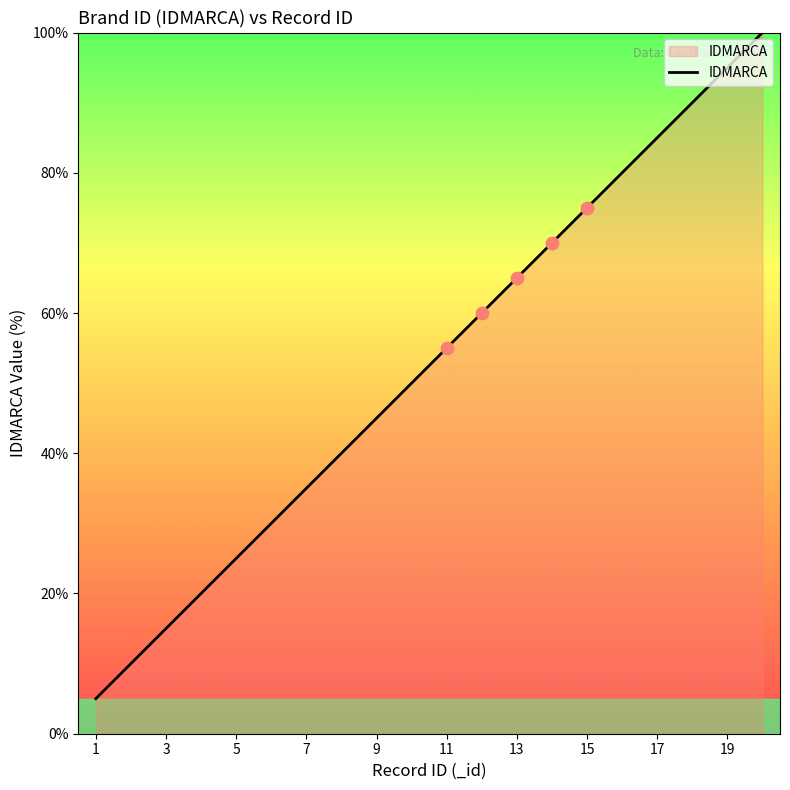

What is the greatest value displayed?

100.0